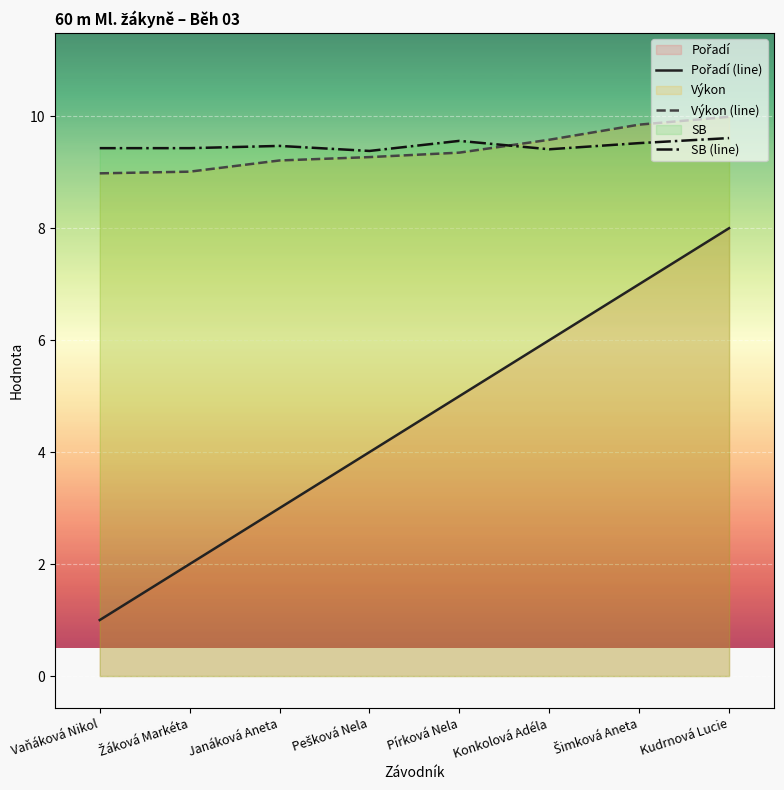

Where is SB (line) nearest to the value 9?

Pešková Nela